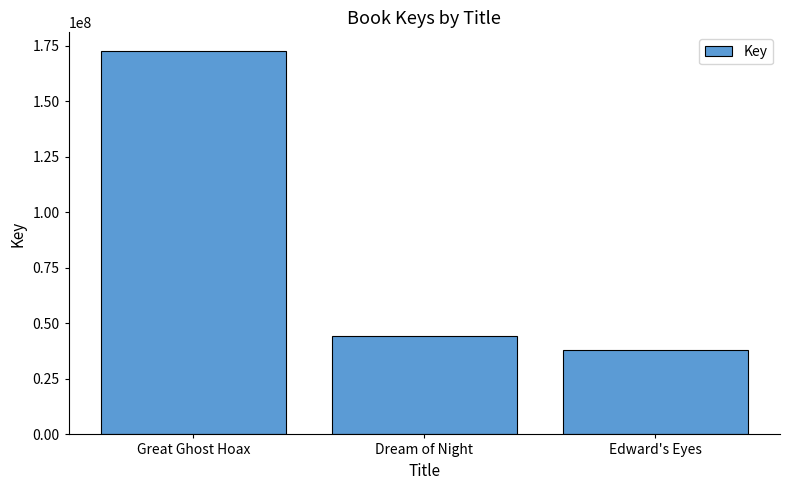

True or false: the data shows 38022558 at Edward's Eyes.

True